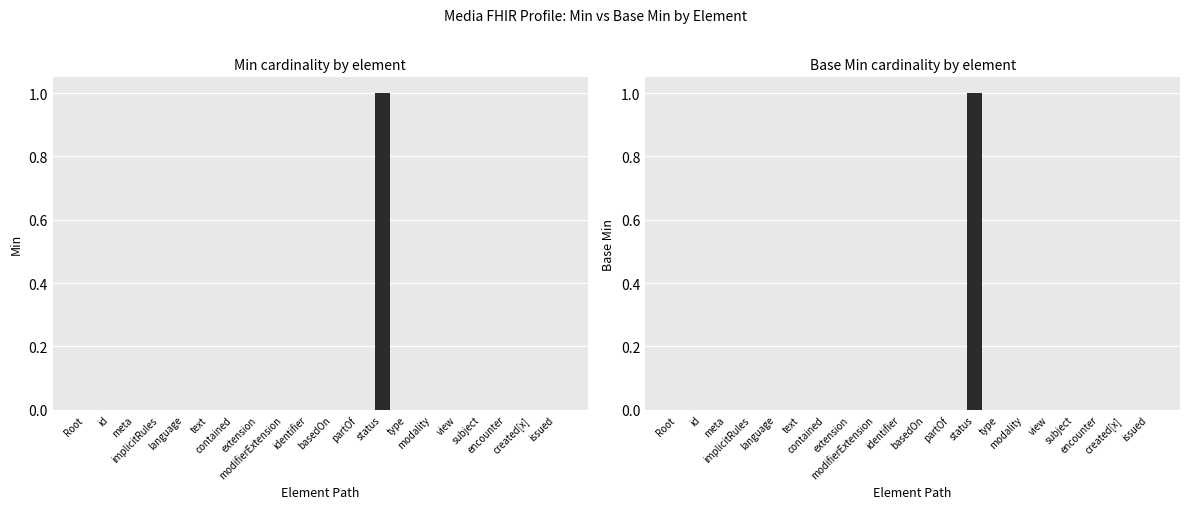

Is the value of Min at Root greater than the value of Base Min at id?

No